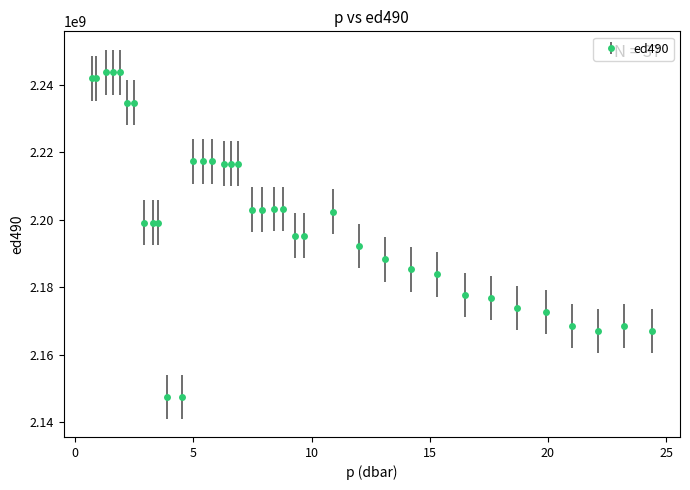

What is the average value?

2200208572